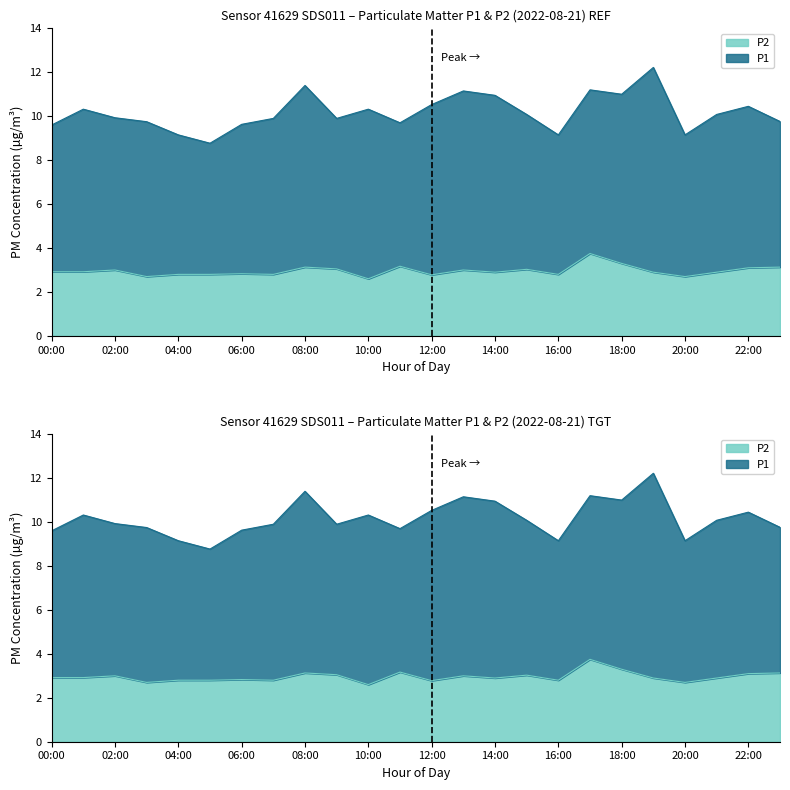

List the labels in order of value, smallest first.

10:00, 03:00, 20:00, 12:00, 04:00, 05:00, 07:00, 16:00, 06:00, 14:00, 19:00, 21:00, 00:00, 01:00, 02:00, 13:00, 15:00, 09:00, 22:00, 08:00, 23:00, 11:00, 18:00, 17:00